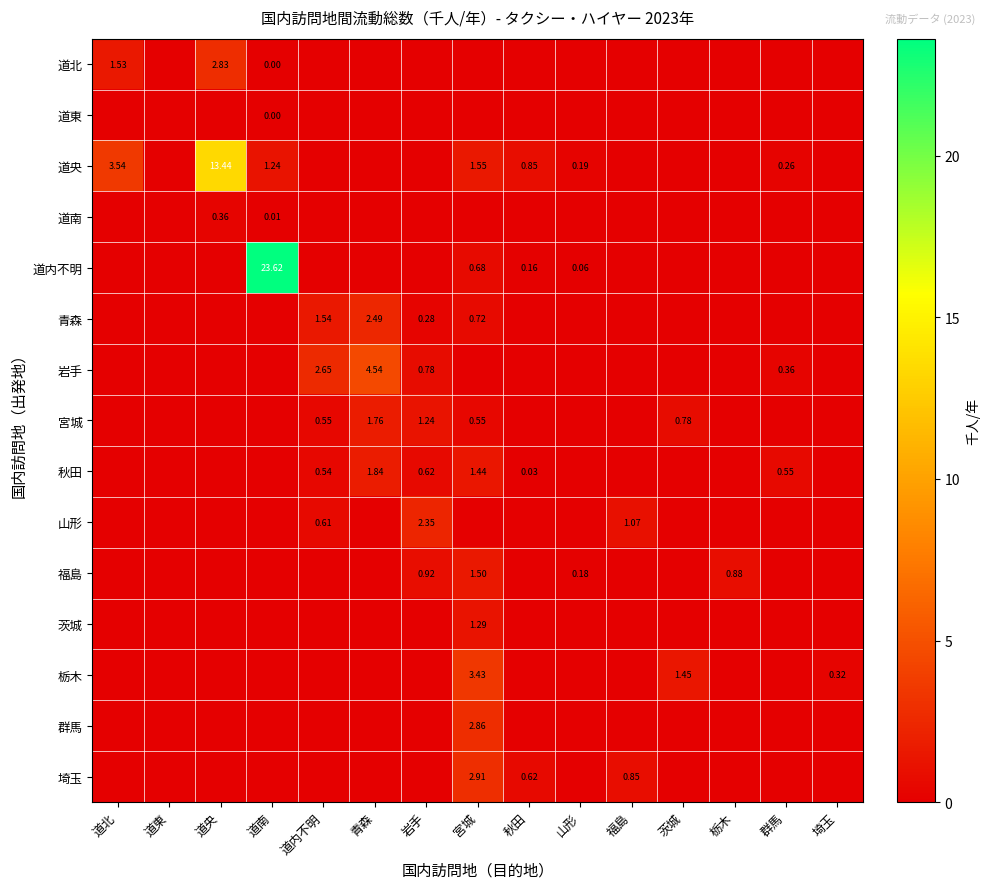

What is the sum of all 道央 values?

21.1